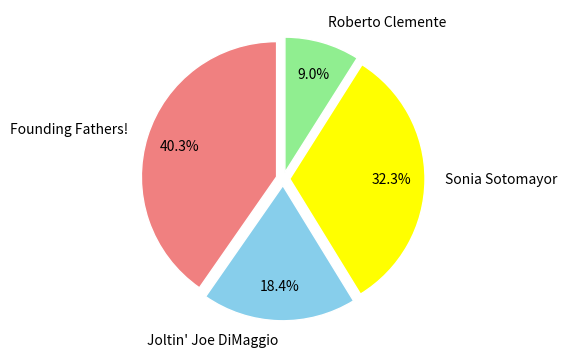

How many slices are in this pie chart?

4